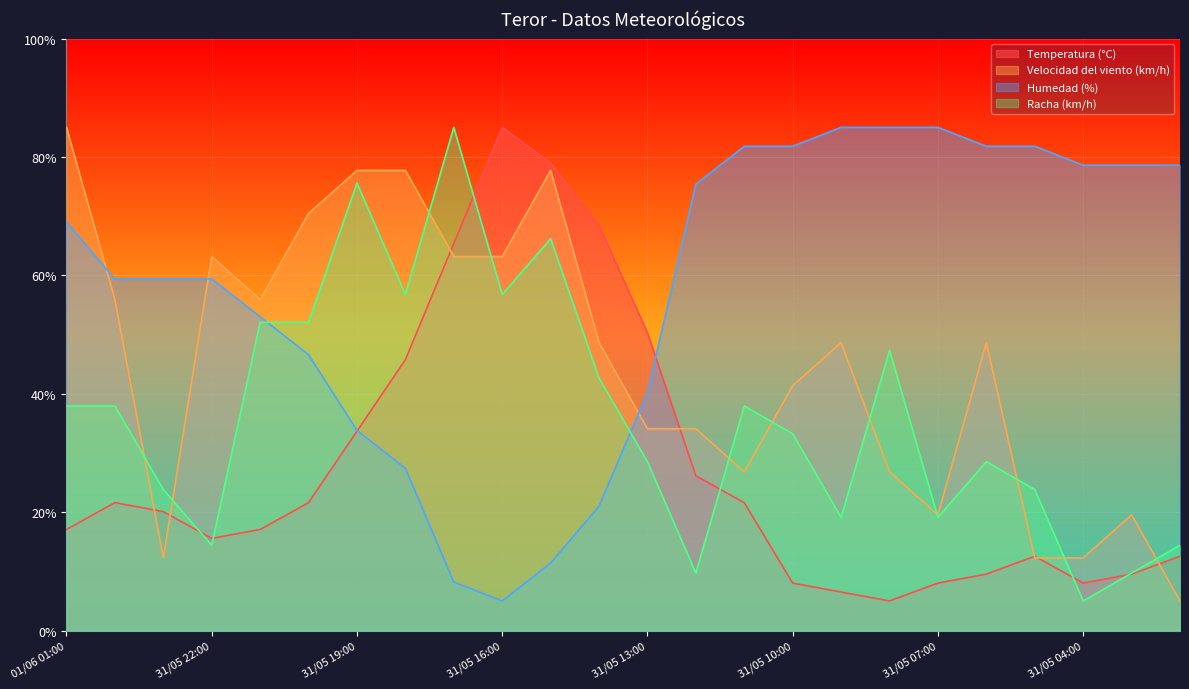

At which label is Velocidad del viento (km/h) closest to 45?

31/05 14:00